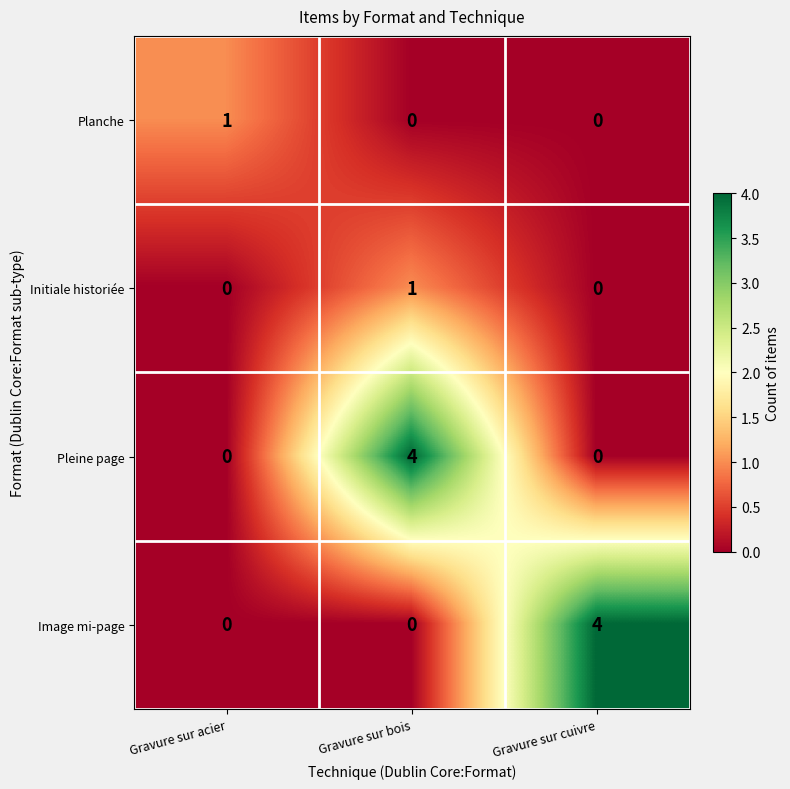

What is the total value across all series at Gravure sur bois?

5